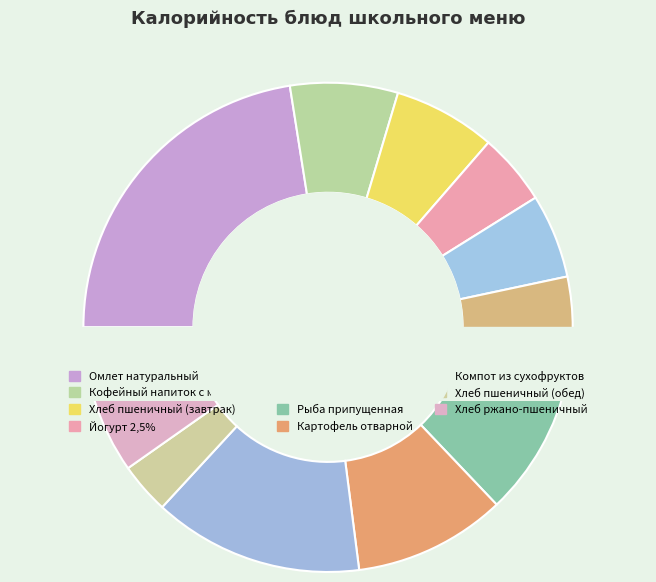

Which category has the biggest portion of the pie?

Омлет натуральный